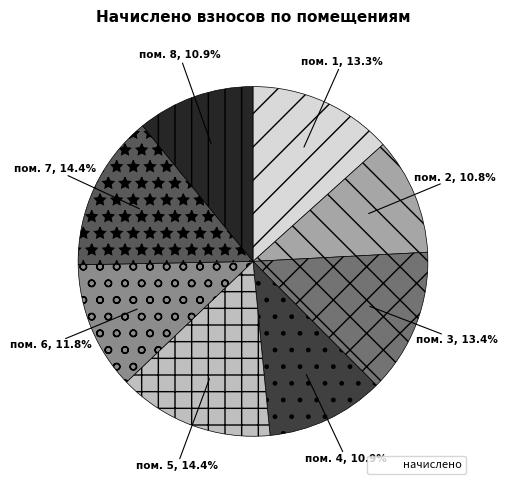

Is there a majority slice in this chart?

No